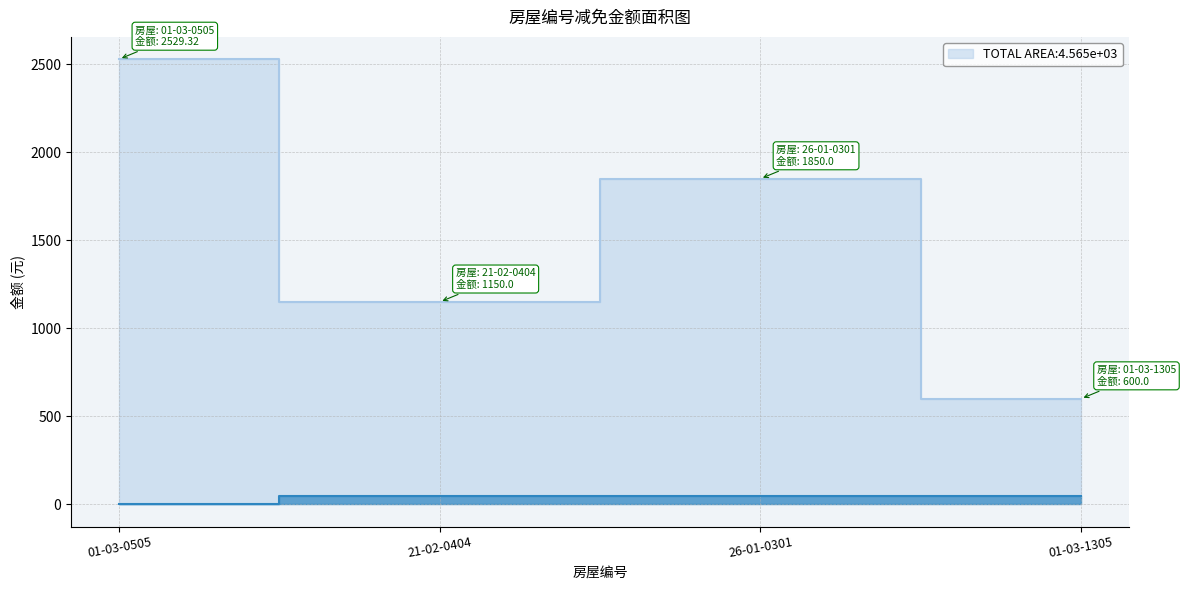

Where is 减免总金额 nearest to the value 1564?

26-01-0301